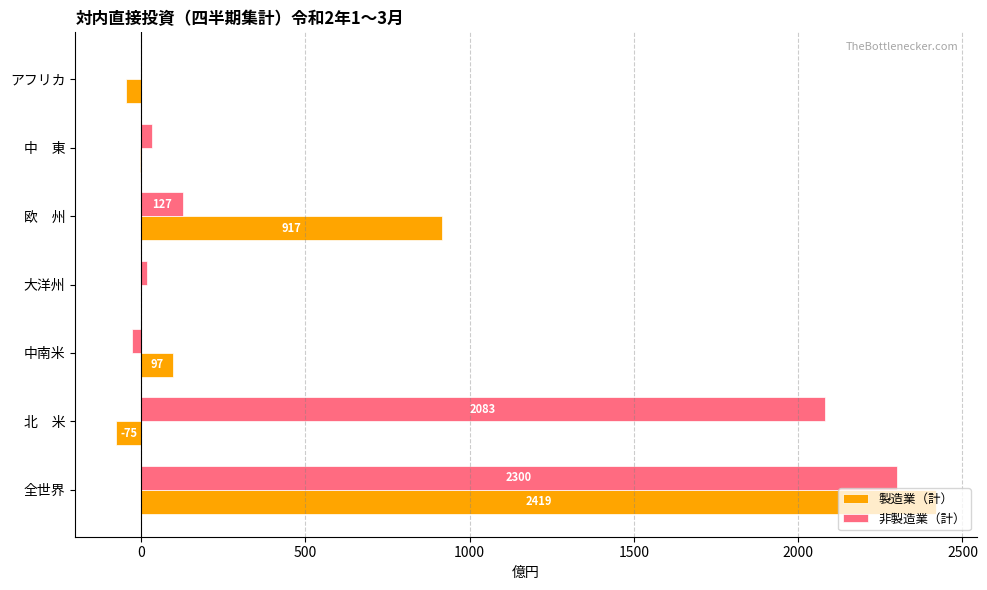

The 非製造業（計） series shows 20 at 大洋州. True or false?

True